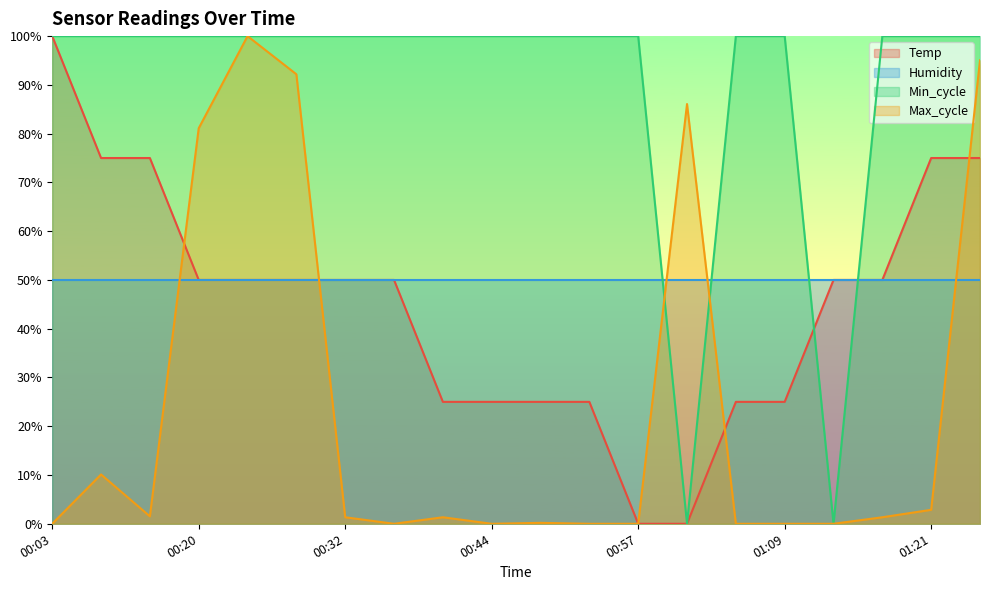

What are all the series names shown in the legend?

Temp, Humidity, Min_cycle, Max_cycle